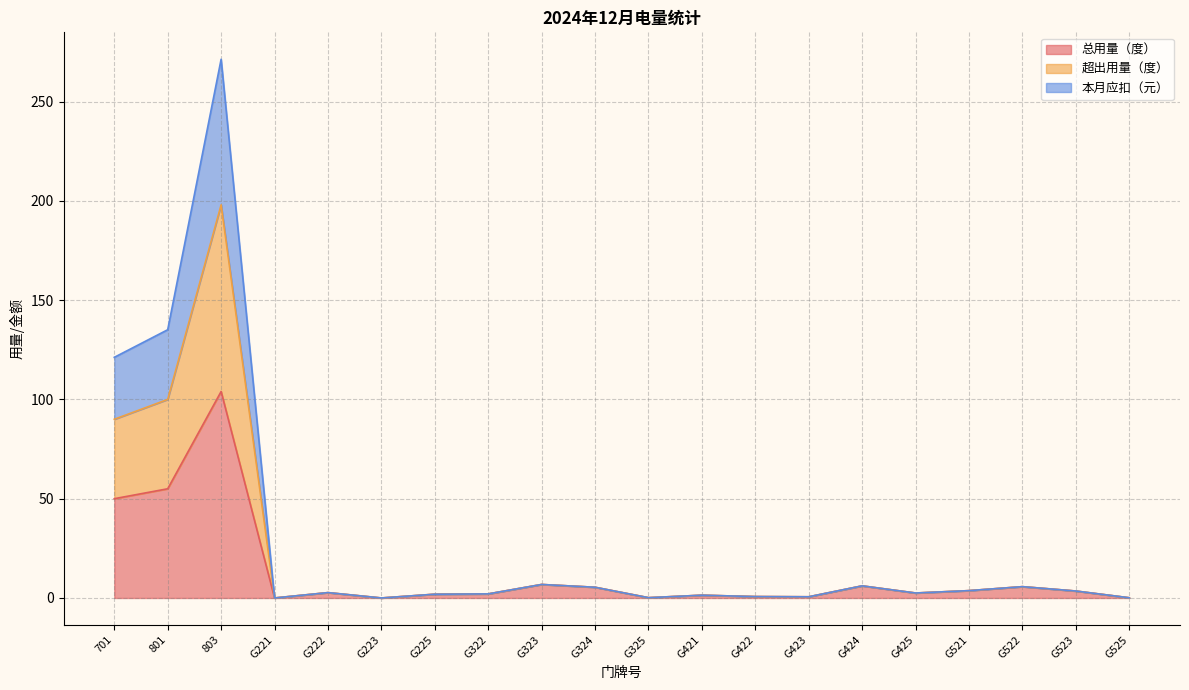

How many data points in 超出用量（度） are above 2?

12